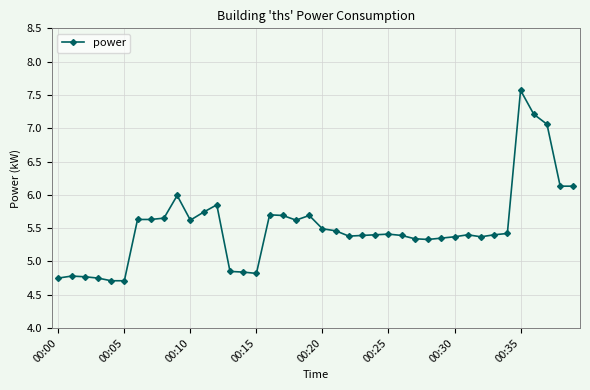

What is the value of the 25th point from the left?

5.4